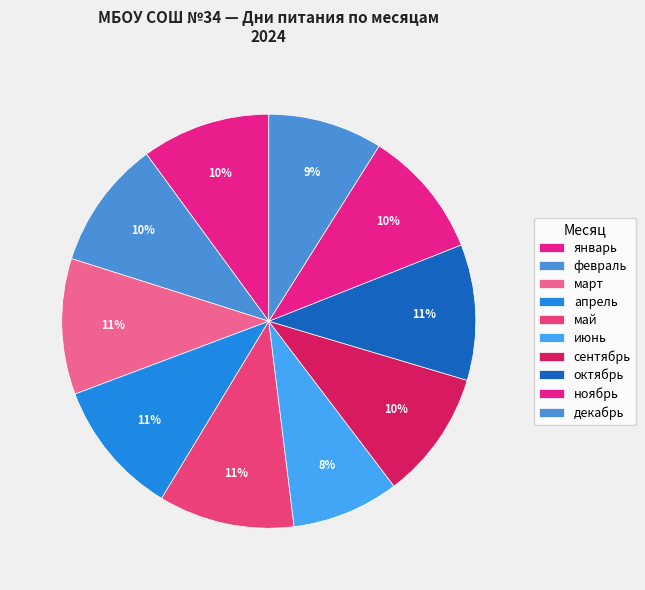

Approximately how many times larger is the value at октябрь compared to апрель?

1.0